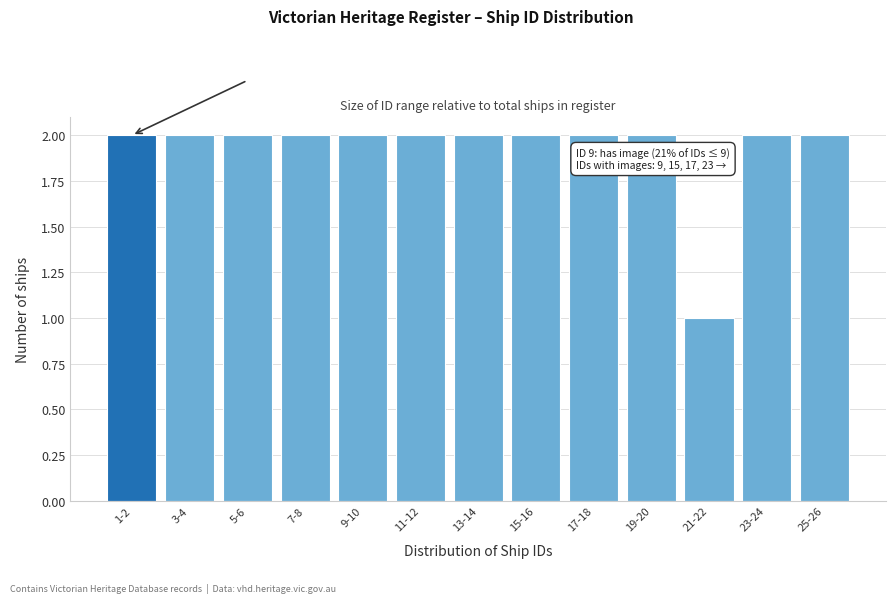

Reading left to right, what are all the values shown in this chart?

2	2	2	2	2	2	2	2	2	2	1	2	2